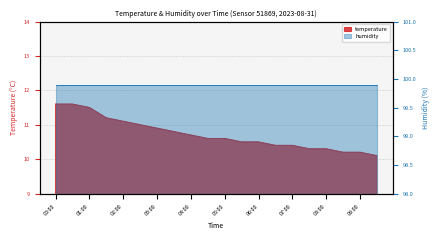

What is the label of the 3rd point from the right?

08:30